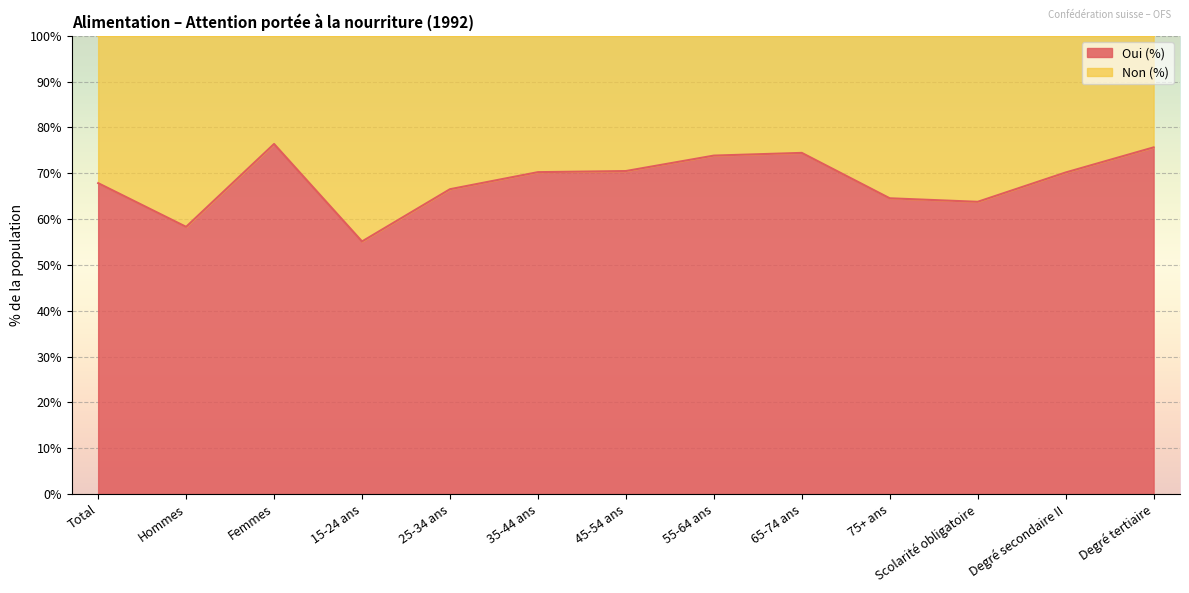

Reading left to right, transcribe all the data shown in this chart.

Total=67.9	Hommes=58.3	Femmes=76.4	15-24 ans=55.1	25-34 ans=66.5	35-44 ans=70.3	45-54 ans=70.5	55-64 ans=73.9	65-74 ans=74.5	75+ ans=64.6	Scolarité obligatoire=63.8	Degré secondaire II=70.2	Degré tertiaire=75.7